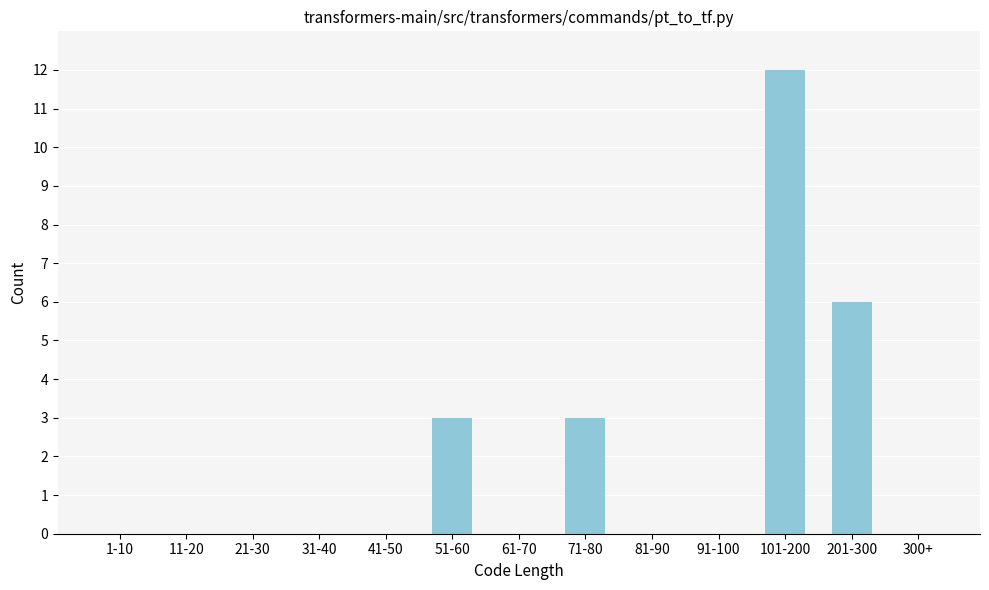

Reading left to right, list all the values displayed in this chart.

1-10=0	11-20=0	21-30=0	31-40=0	41-50=0	51-60=3	61-70=0	71-80=3	81-90=0	91-100=0	101-200=12	201-300=6	300+=0